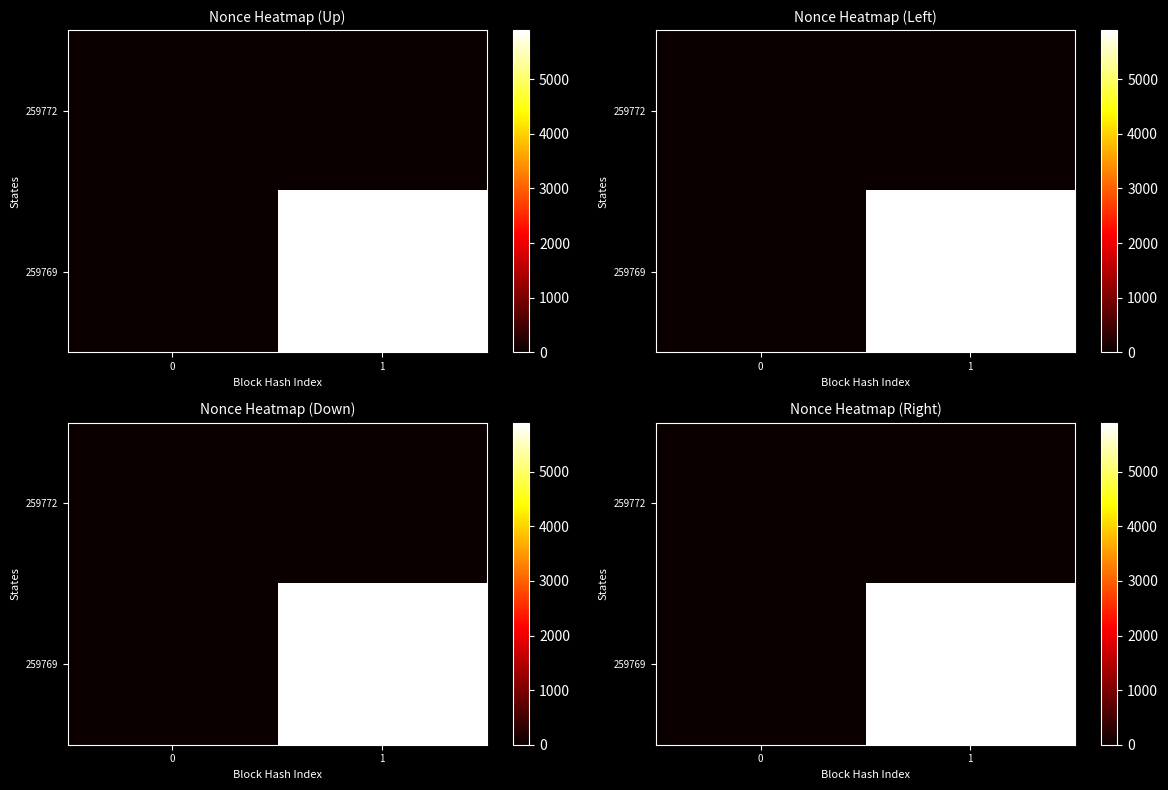

What is the approximate value of 259769 at 1, to the nearest 100?

5900